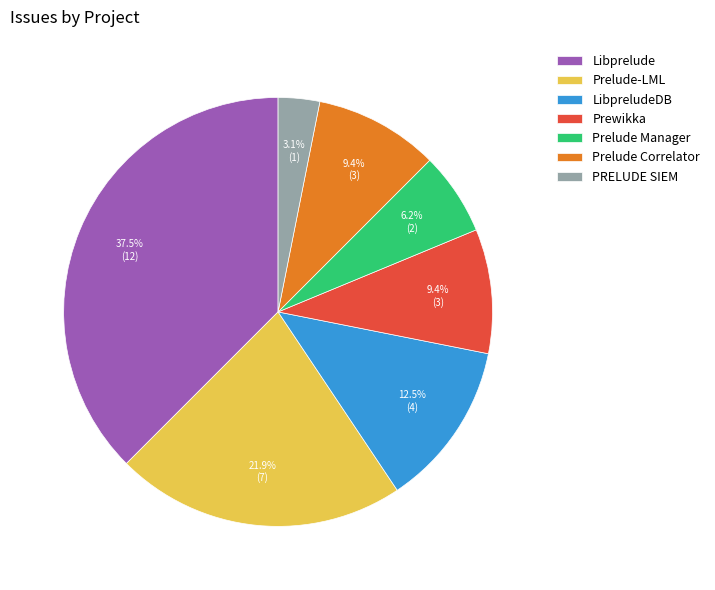

To the nearest percent, what is the difference between the largest and smallest slice percentages?

34%